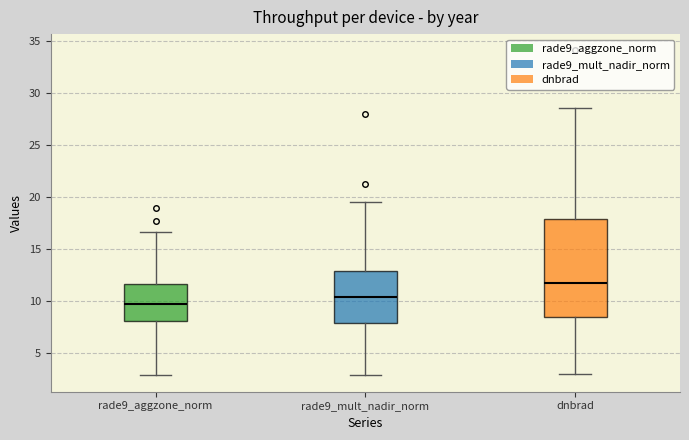

Reading left to right, transcribe this box plot: for each box, give where its median line is, the range the box spans, and where its two whiskers end, as read against the y-axis. The values are not printed on the chart, so give them approximately, as read against the axis.

rade9_aggzone_norm: median 9.5, box 8.0 to 11.5, whiskers 3.0 to 16.5
rade9_mult_nadir_norm: median 10.5, box 8.0 to 13.0, whiskers 3.0 to 19.5
dnbrad: median 11.5, box 8.5 to 18.0, whiskers 3.0 to 28.5